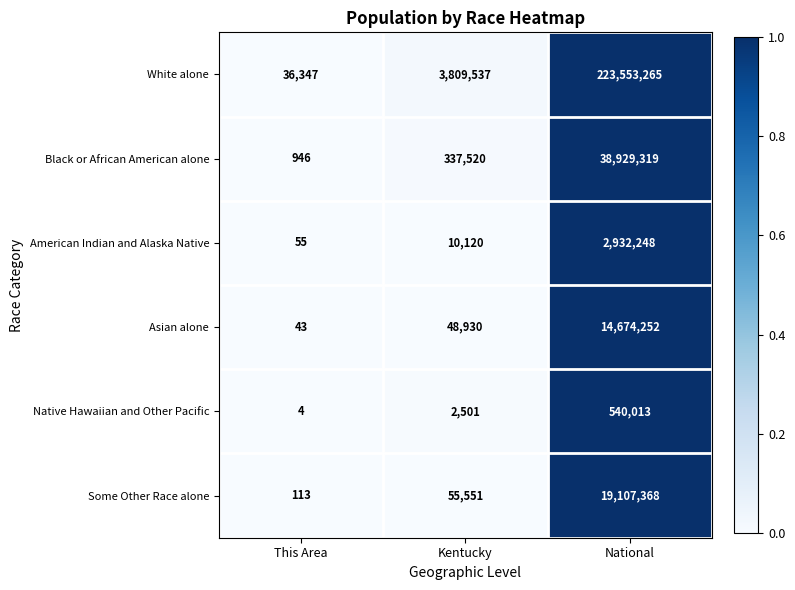

What is the average value of the Some Other Race alone series?

6387677